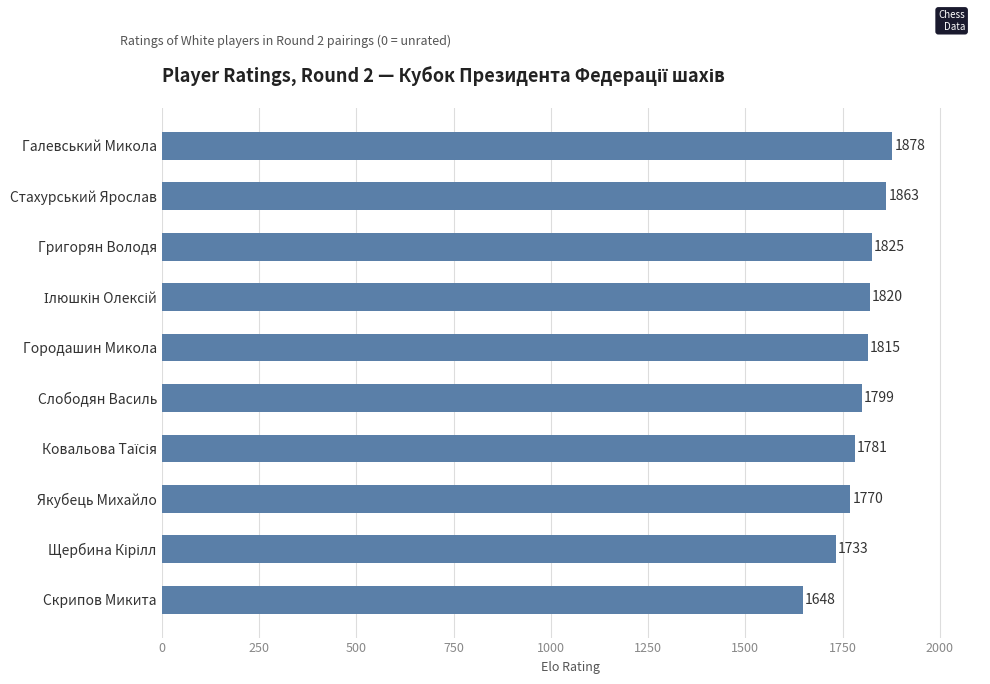

What is the ratio of the value at Слободян Василь to the value at Стахурський Ярослав?

1.0